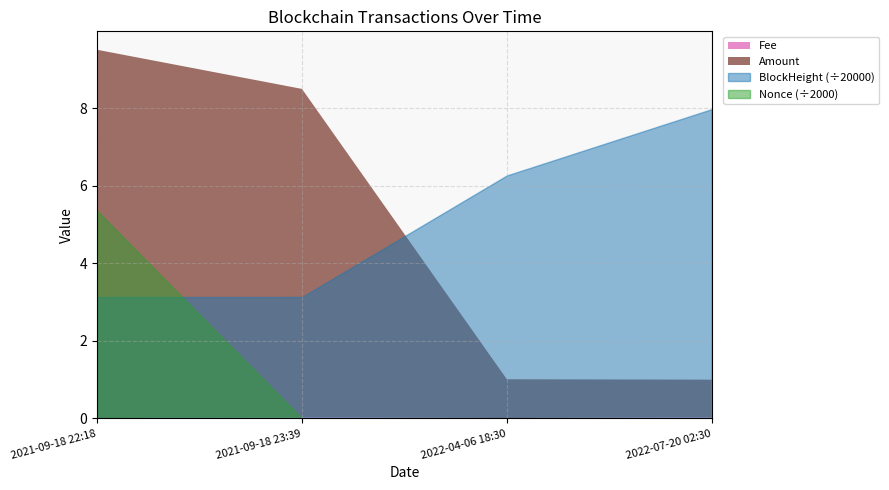

At which category is the sum across all series the highest?

2022-07-20 02:30